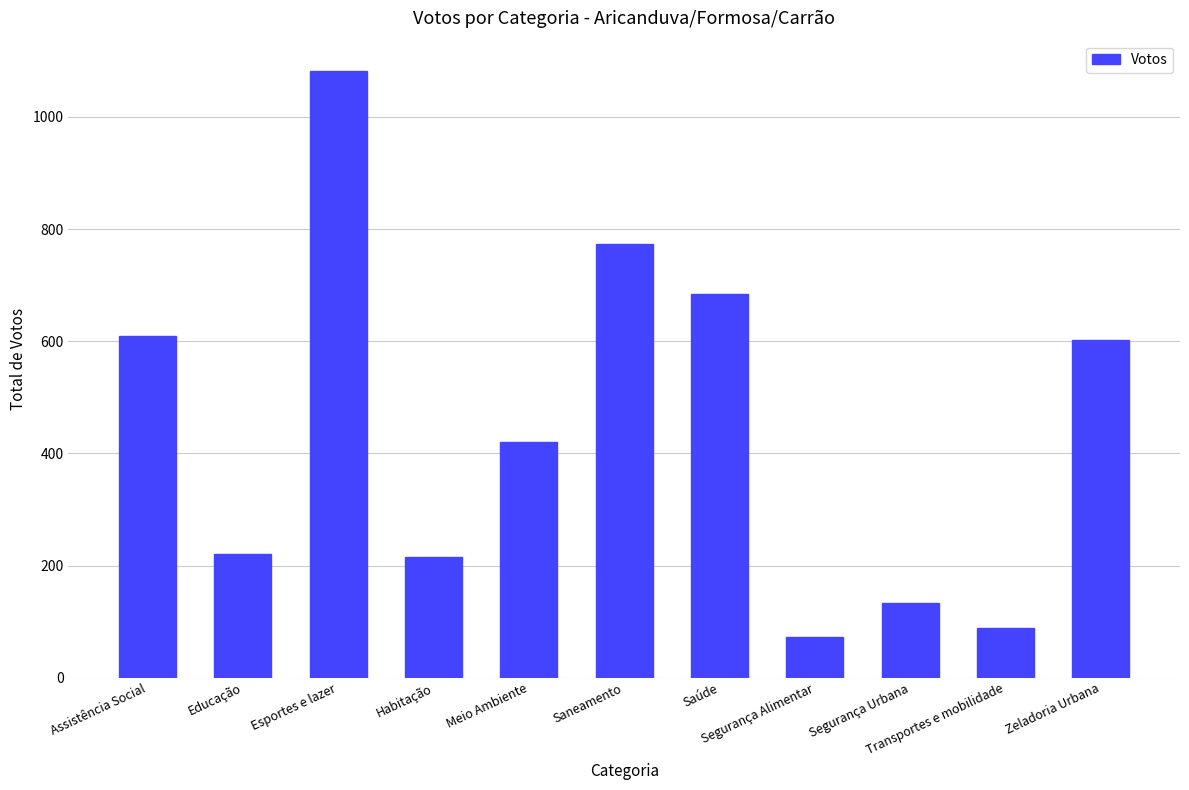

What is the difference between the maximum and minimum values?

1009